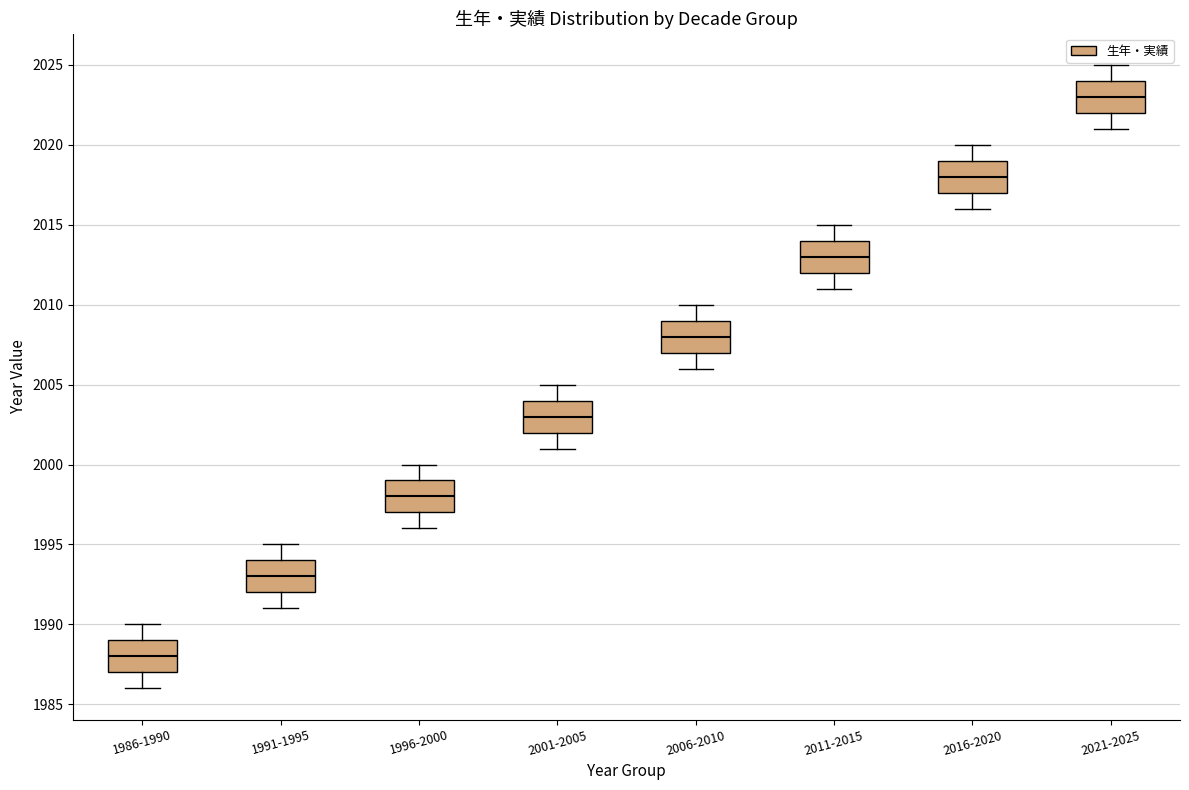

Reading left to right, read every box against the y-axis: the position of its median line, the range the box covers, and the ends of its whiskers. The values are not printed on the chart, so give them approximately, as read against the axis.

1986-1990: median 1988, box 1987 to 1989, whiskers 1986 to 1990
1991-1995: median 1993, box 1992 to 1994, whiskers 1991 to 1995
1996-2000: median 1998, box 1997 to 1999, whiskers 1996 to 2000
2001-2005: median 2003, box 2002 to 2004, whiskers 2001 to 2005
2006-2010: median 2008, box 2007 to 2009, whiskers 2006 to 2010
2011-2015: median 2013, box 2012 to 2014, whiskers 2011 to 2015
2016-2020: median 2018, box 2017 to 2019, whiskers 2016 to 2020
2021-2025: median 2023, box 2022 to 2024, whiskers 2021 to 2025